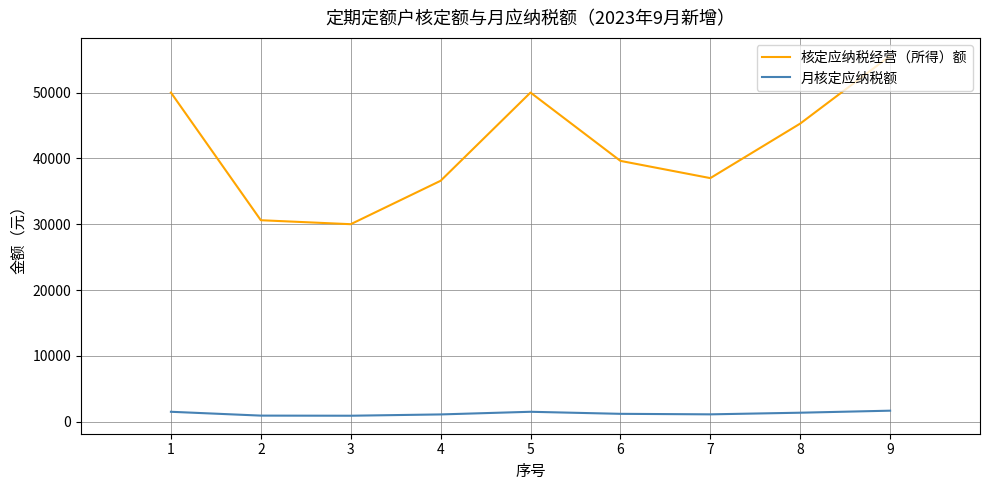

True or false: 核定应纳税经营（所得）额 has a value of 85743.9 at 1.

False